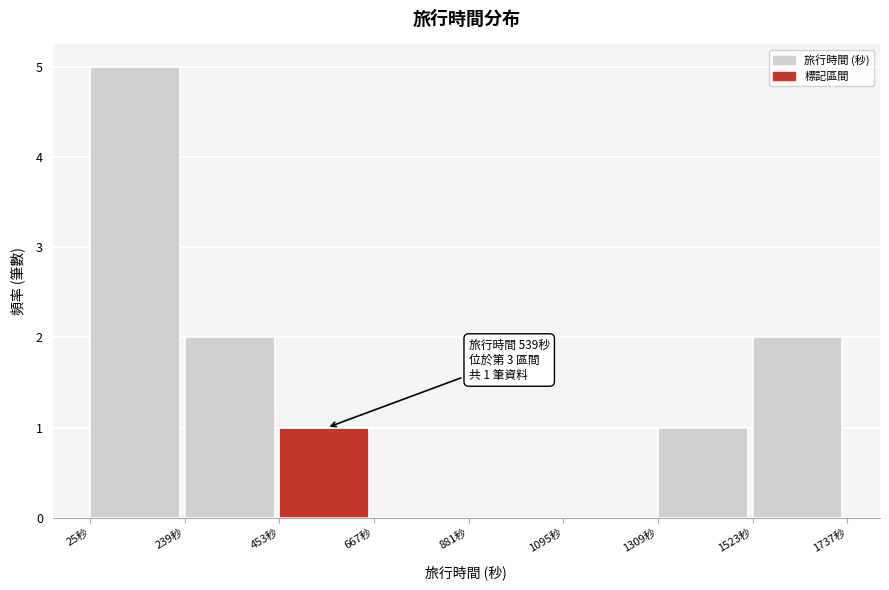

Over which range of the x-axis is the bar tallest?

50 to 250